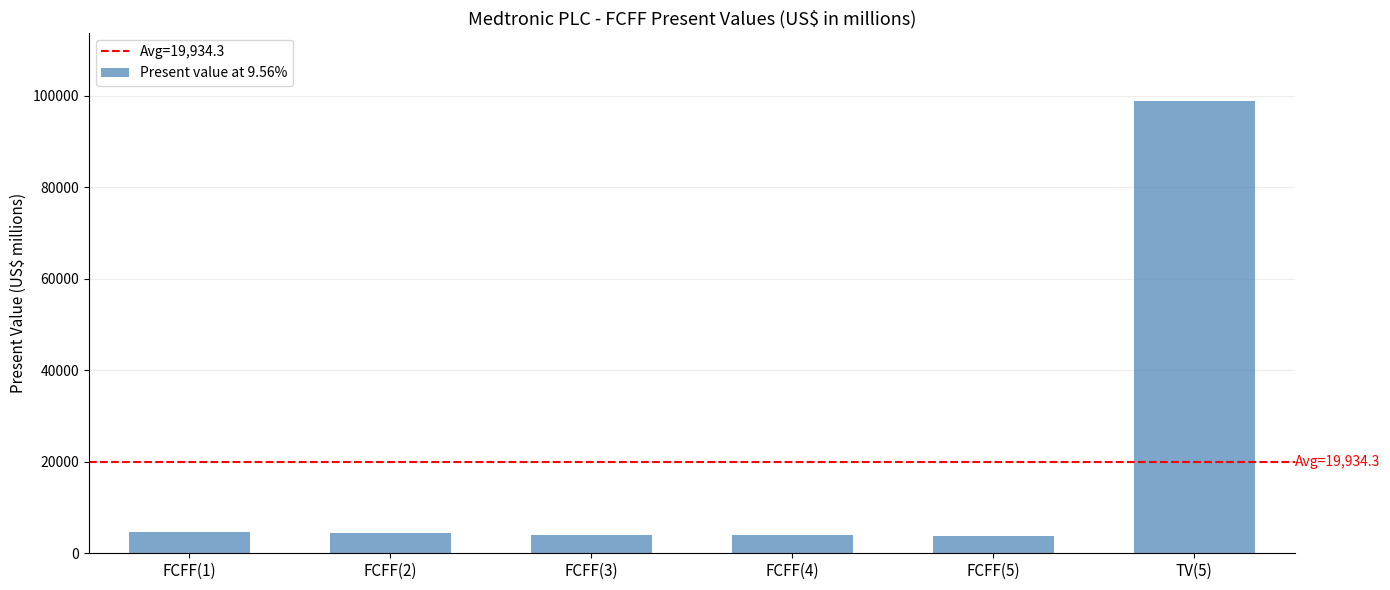

Count the number of categories in the chart.

6